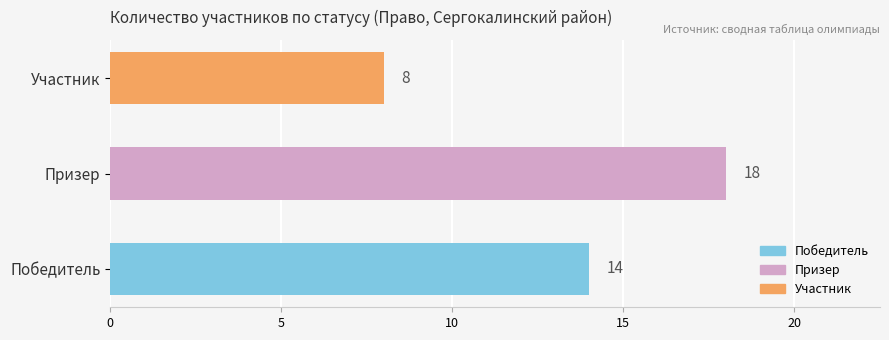

Reading top to bottom, transcribe all the data shown in this chart.

8	18	14